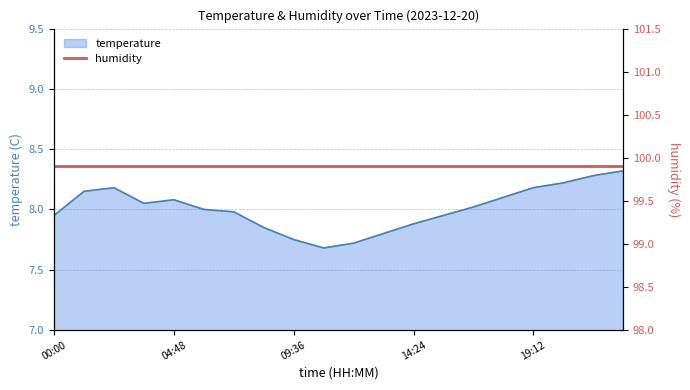

What is the highest value of the temperature series?

8.3